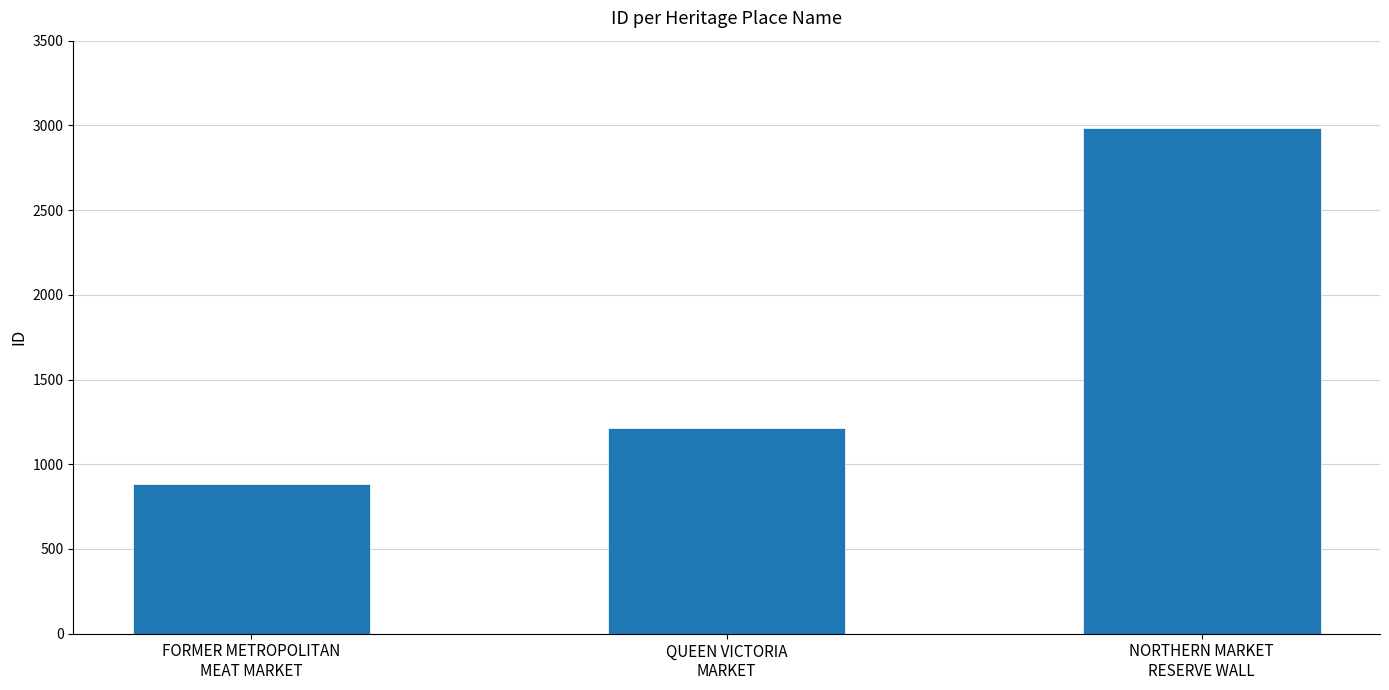

Is it true that the value at FORMER METROPOLITAN
MEAT MARKET is 1463?

False